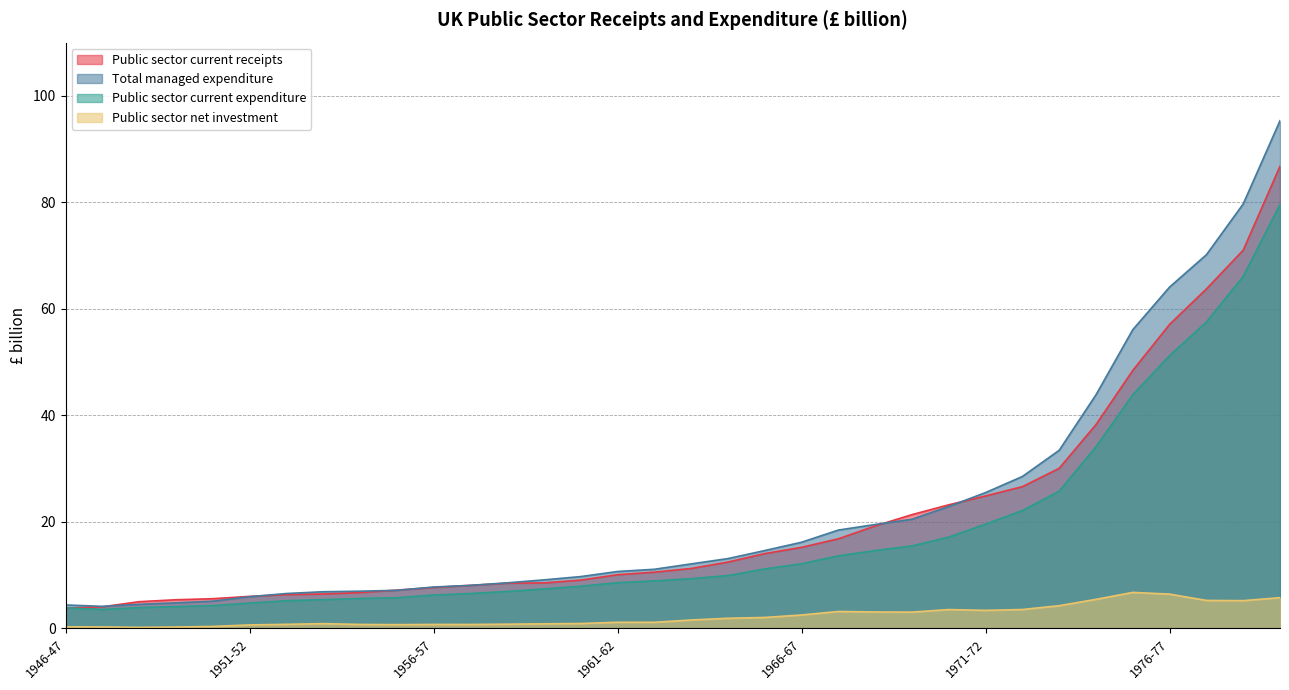

Count the number of data series in this chart.

4